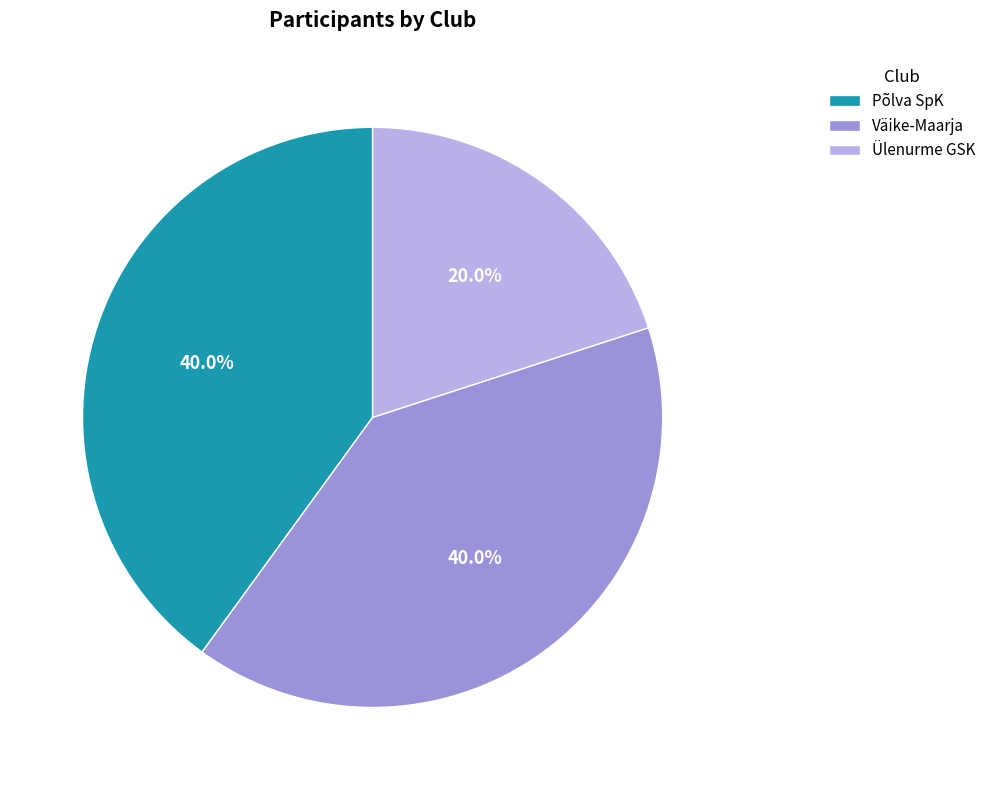

What is the smallest slice in the pie chart?

Ülenurme GSK